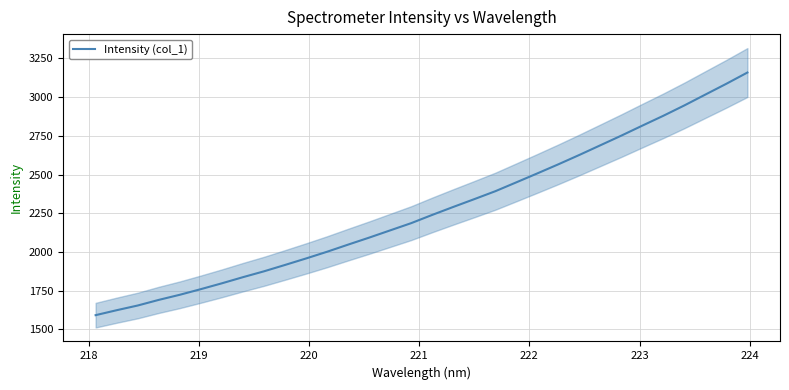

What is the minimum value for Intensity (col_1)?

1591.6